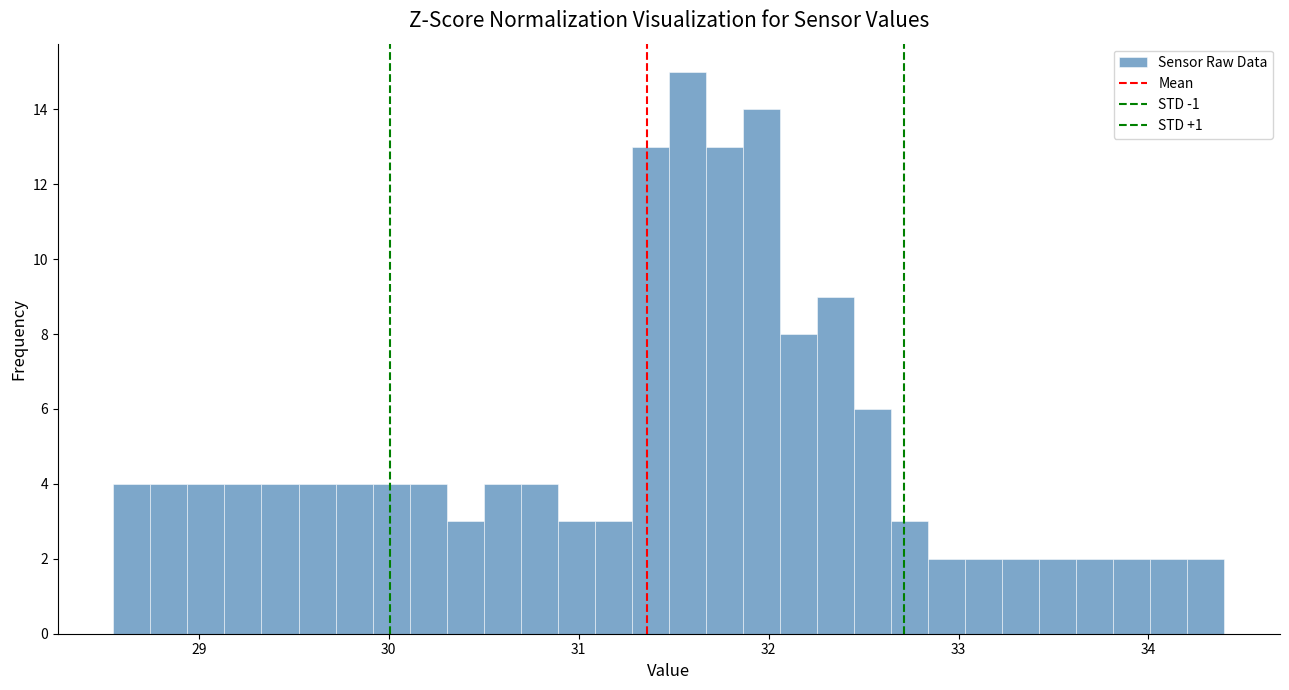

Around what value on the x-axis is the tallest bar? Give the approximate position of its centre, as read against the axis.

31.6